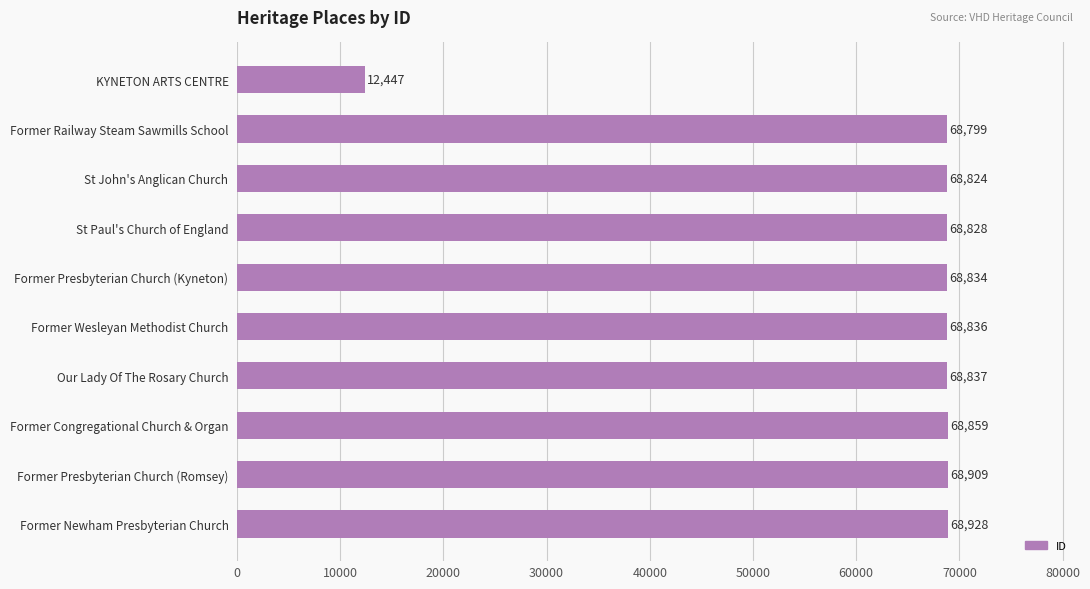

Are the bars horizontal?

Yes